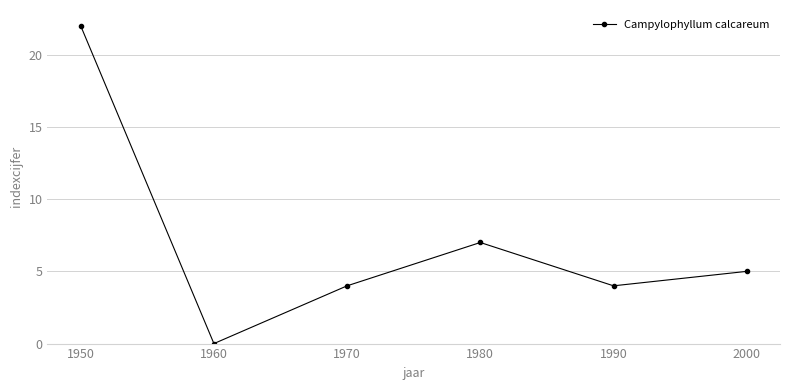

True or false: the data shows 0 at 1960.

True